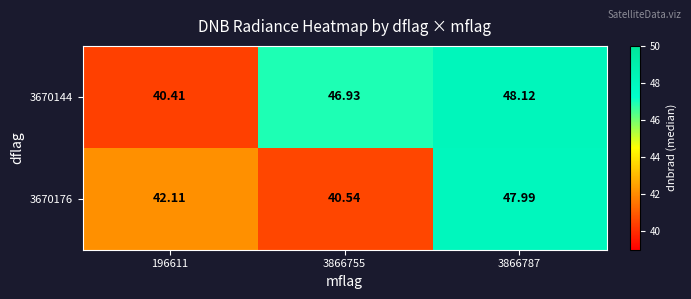

Which series has the largest total across all categories?

3670144